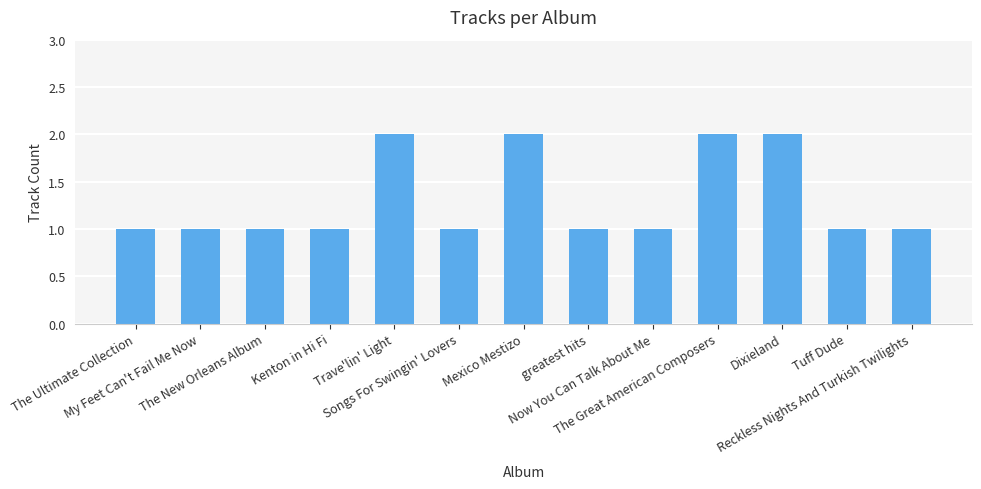

The value at Dixieland is 2. True or false?

True